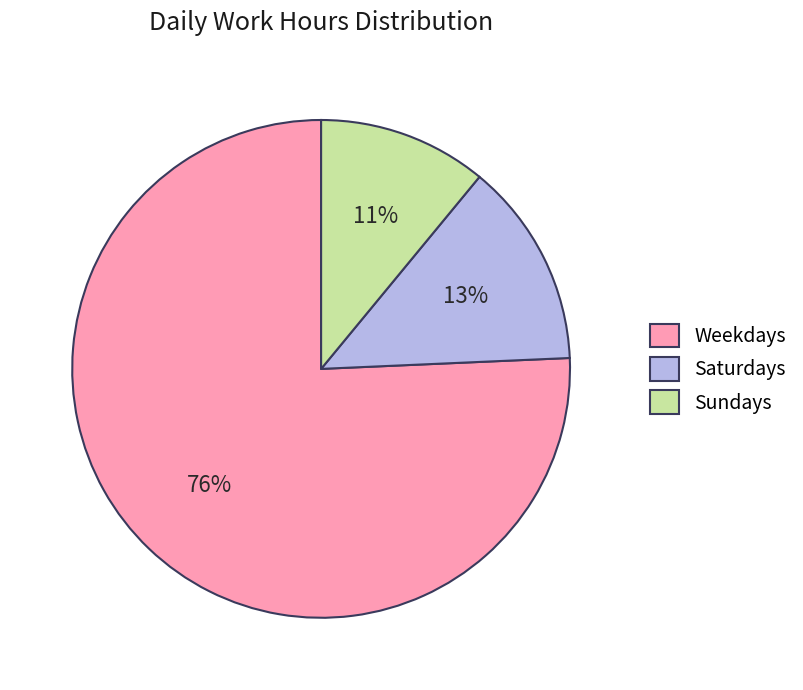

Does any single category account for the majority?

Yes